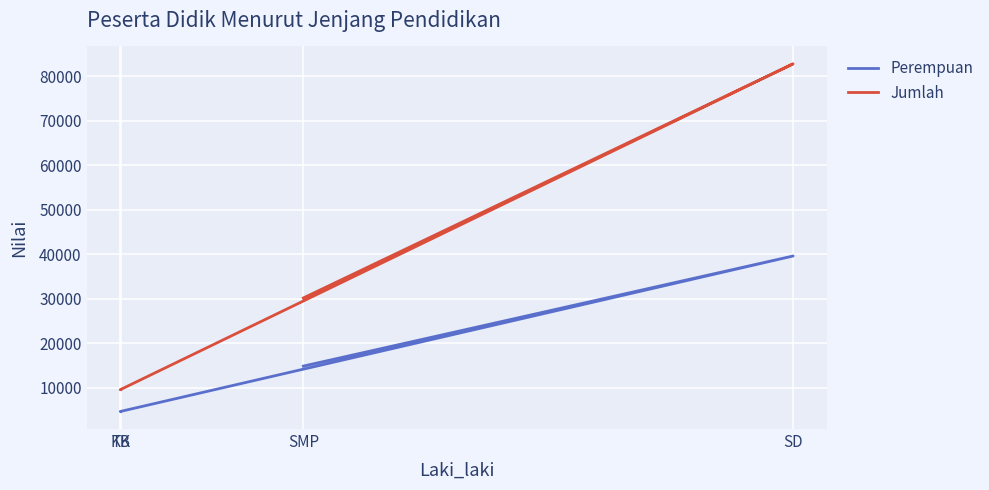

Between SD and SMP, which series saw the biggest shift?

Jumlah